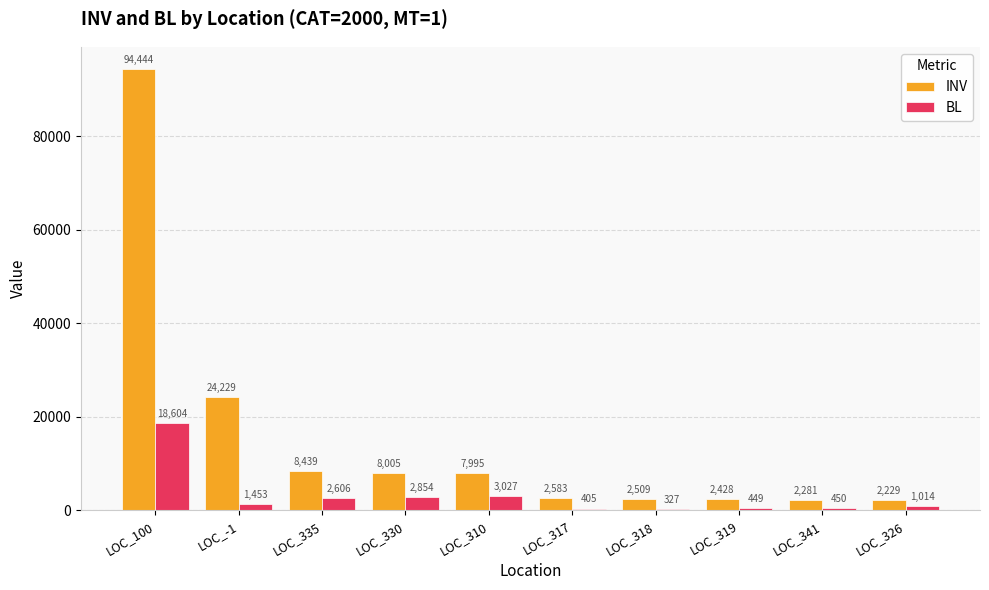

What is the spread (max minus min) of values at LOC_100?

75840